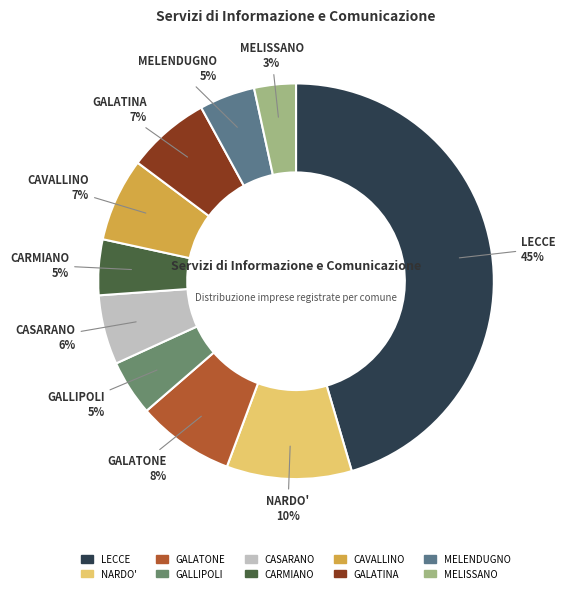

Between GALLIPOLI and MELISSANO, which is larger?

GALLIPOLI